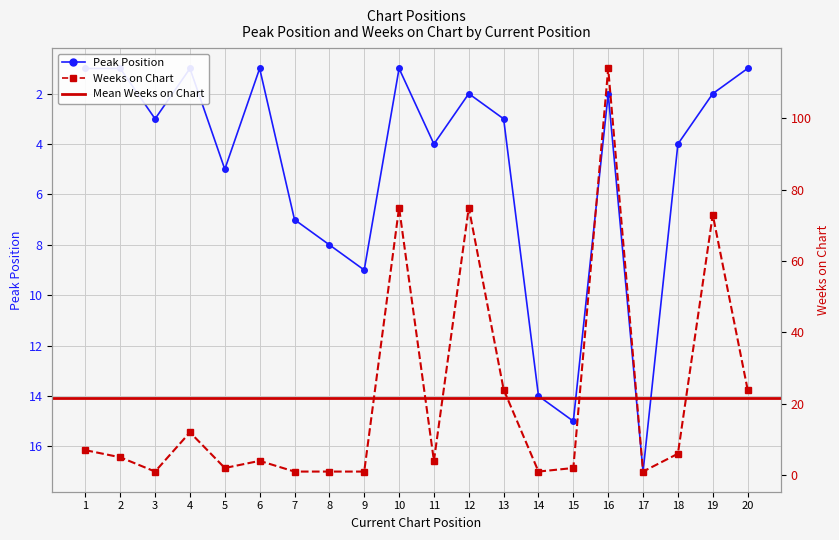

Reading right to left, extract all data points from this chart.

Peak Position: 20=1	19=2	18=4	17=17	16=2	15=15	14=14	13=3	12=2	11=4	10=1	9=9	8=8	7=7	6=1	5=5	4=1	3=3	2=1	1=1
Weeks on Chart: 20=24	19=73	18=6	17=1	16=114	15=2	14=1	13=24	12=75	11=4	10=75	9=1	8=1	7=1	6=4	5=2	4=12	3=1	2=5	1=7